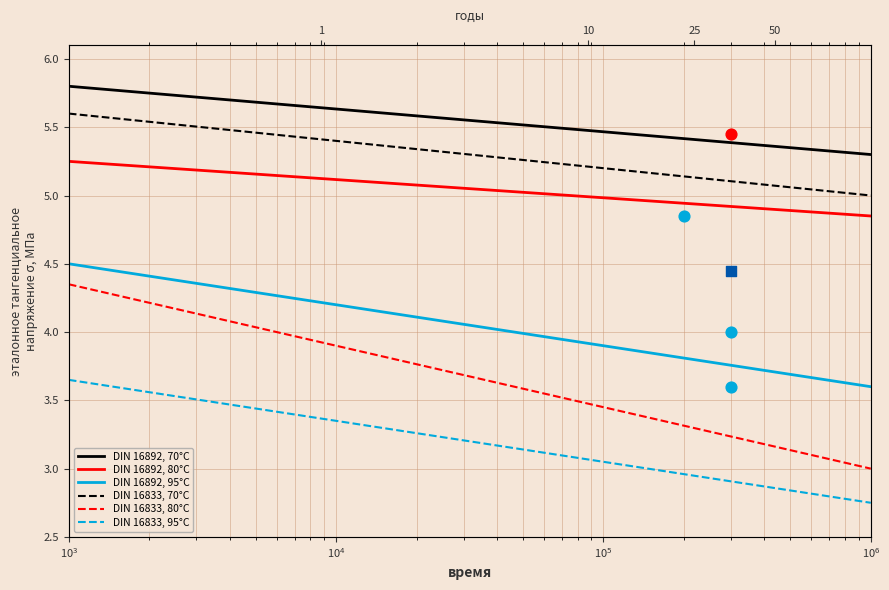

What are all the series names shown in the legend?

DIN 16892, 70°C, DIN 16892, 80°C, DIN 16892, 95°C, DIN 16833, 70°C, DIN 16833, 80°C, DIN 16833, 95°C